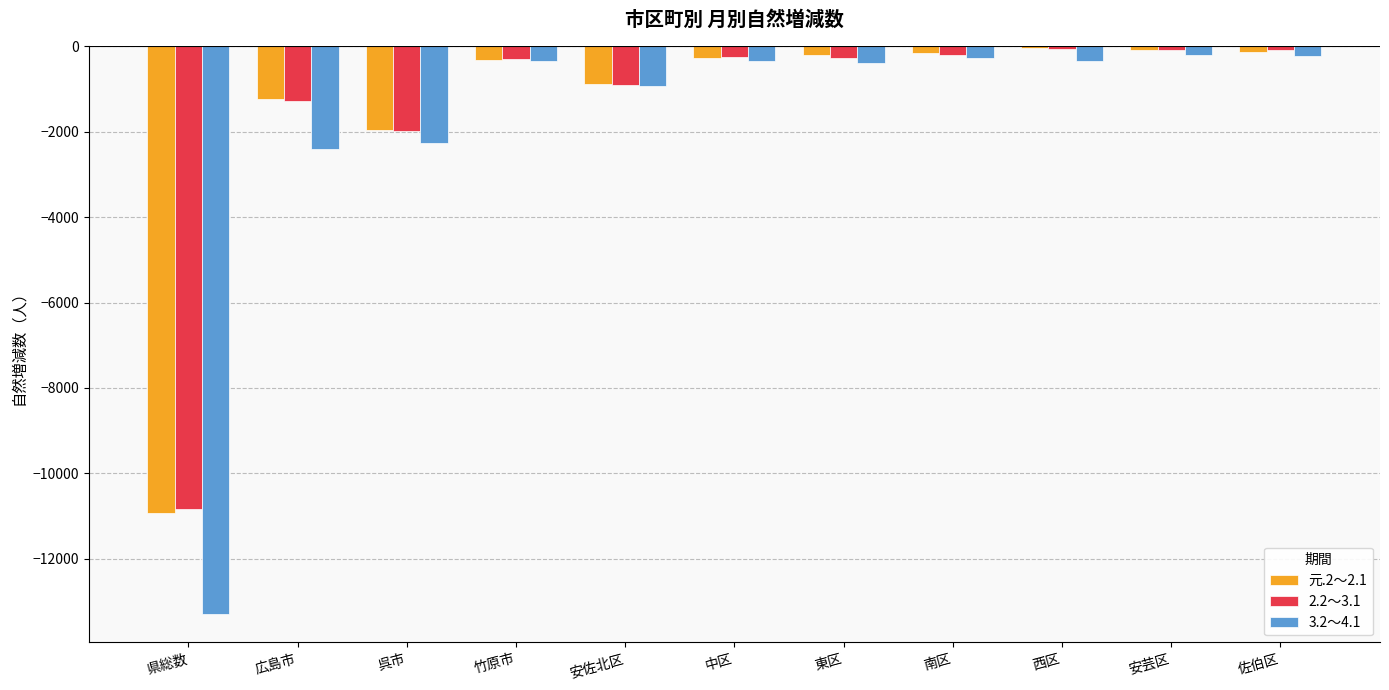

What is the sum of all 3.2～4.1 values?

-20972